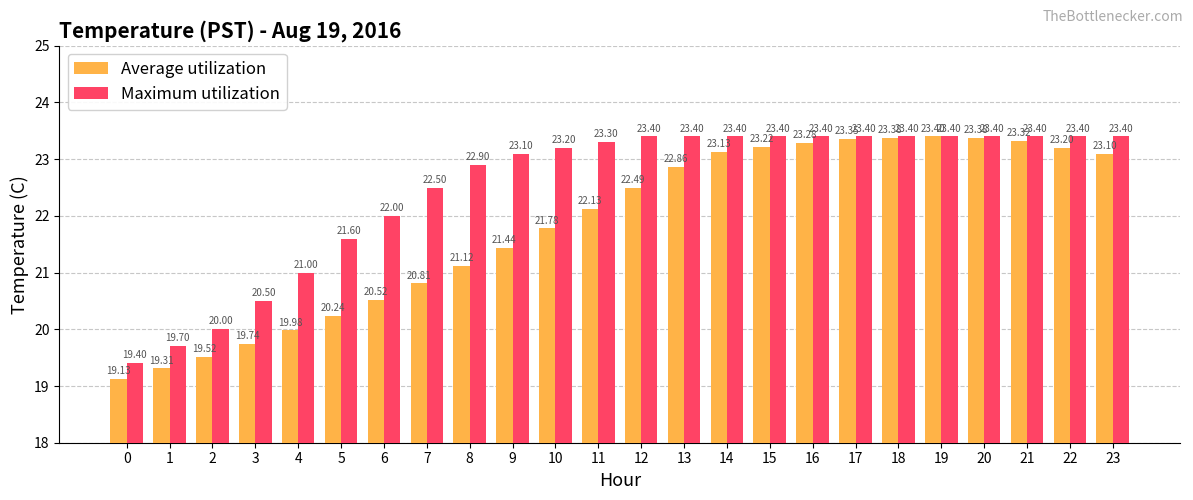

What is the average value of the Average utilization series?

21.8